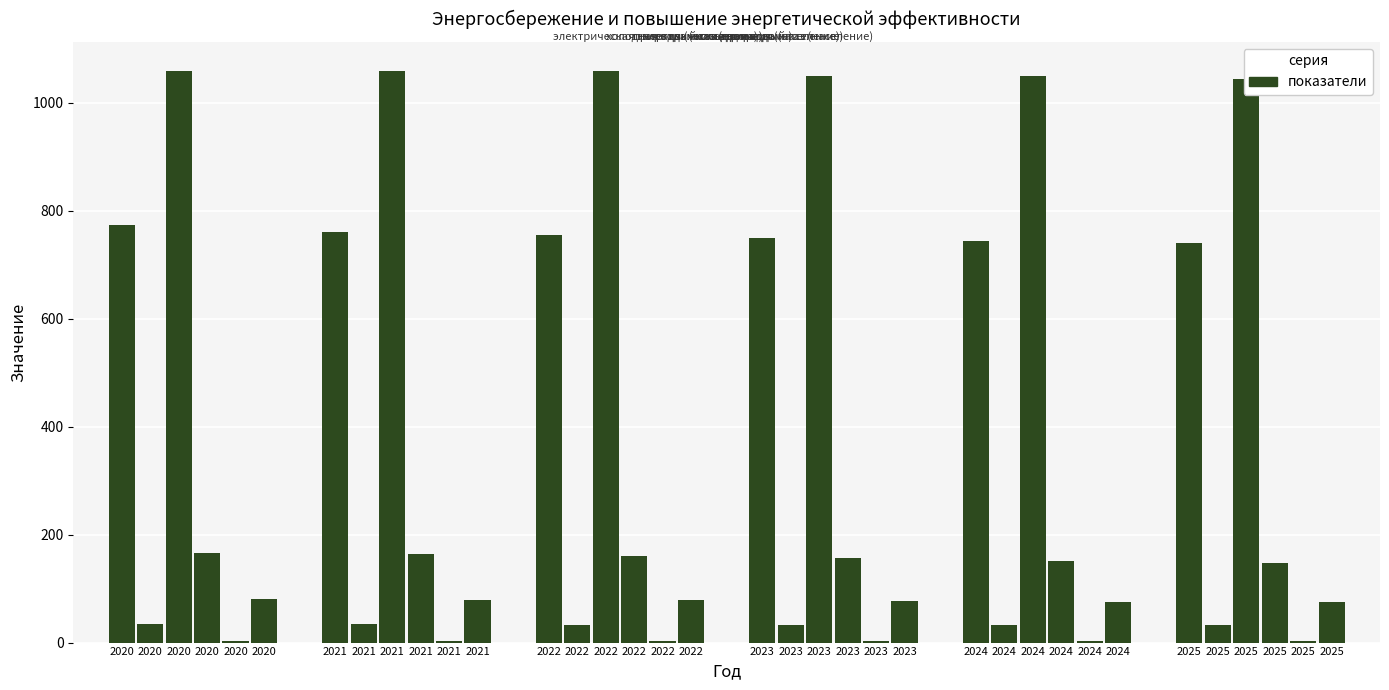

Read the природный газ (население) value at 2023.

77.0